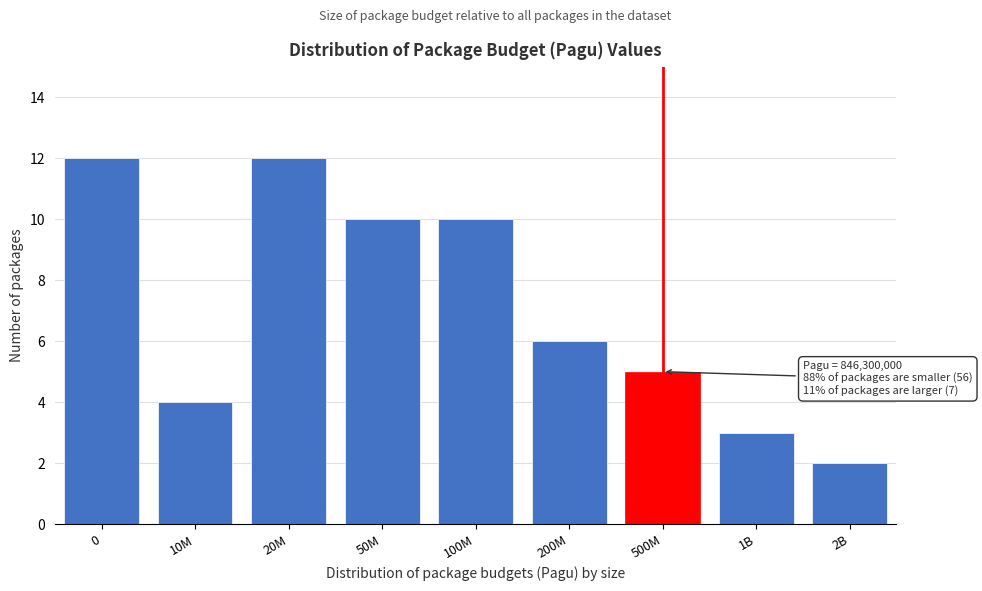

Reading left to right, list all the values displayed in this chart.

0=12	10M=4	20M=12	50M=10	100M=10	200M=6	500M=5	1B=3	2B=2